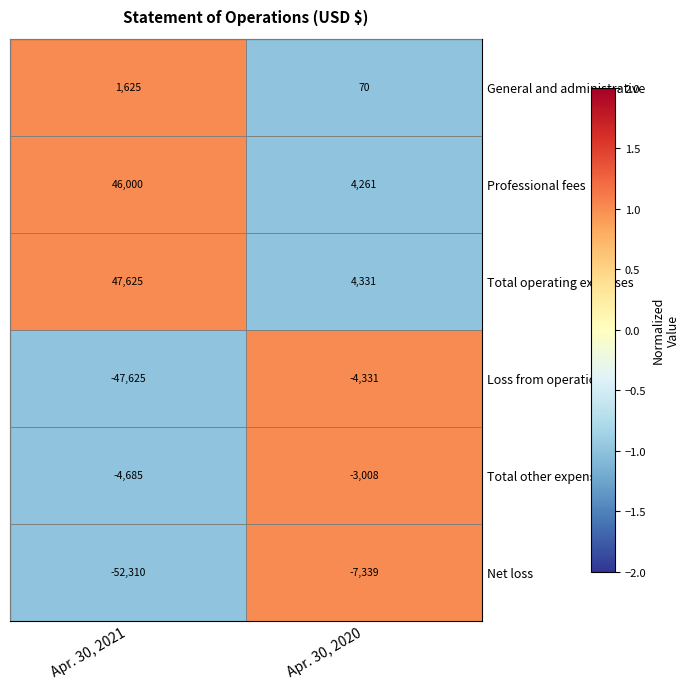

Reading left to right, extract all data points from this chart.

General and administrative: 1625	70
Professional fees: 46000	4261
Total operating expenses: 47625	4331
Loss from operations: -47625	-4331
Total other expenses: -4685	-3008
Net loss: -52310	-7339